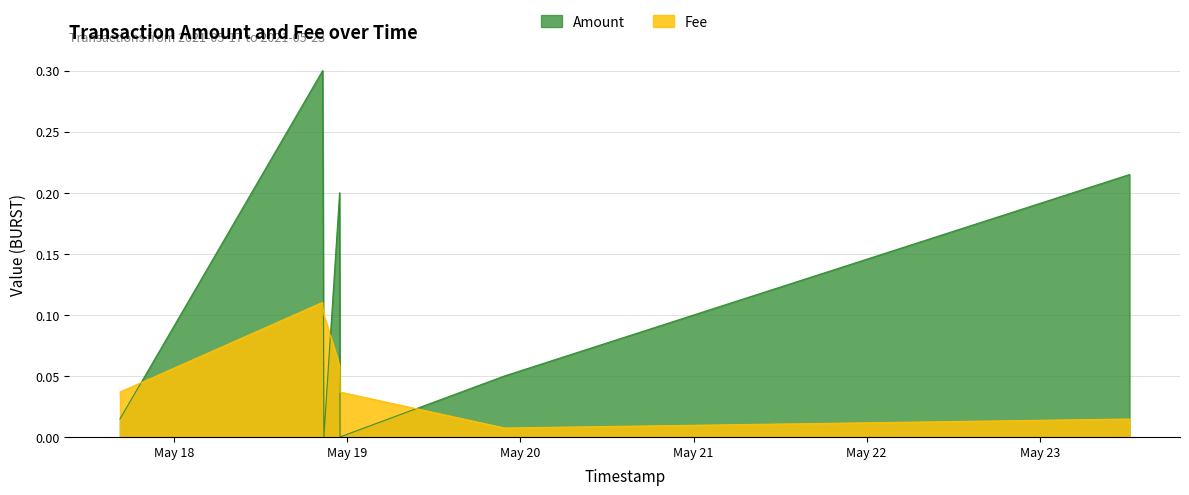

Which label corresponds to the largest value in the chart?

2021-05-18 20:34:10